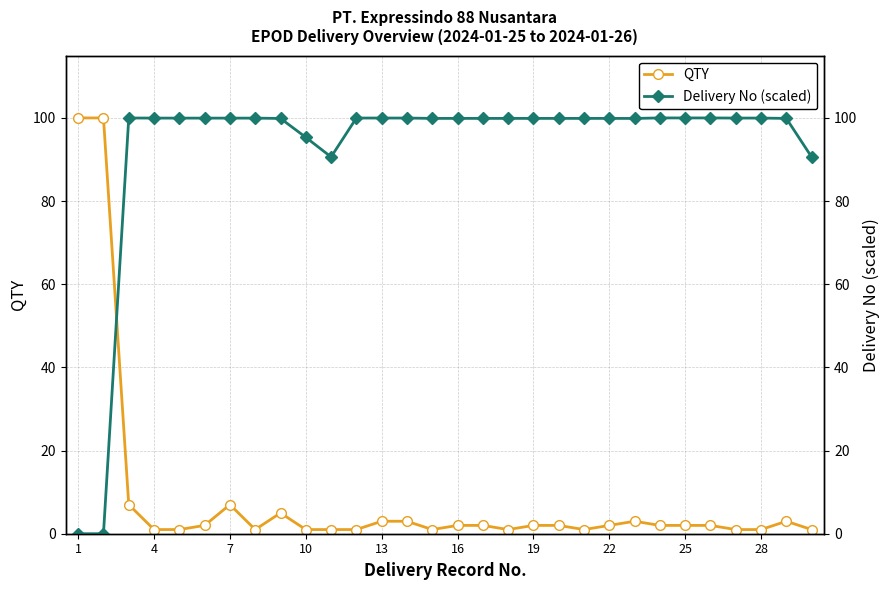

True or false: QTY has a value of 1 at 28.

True